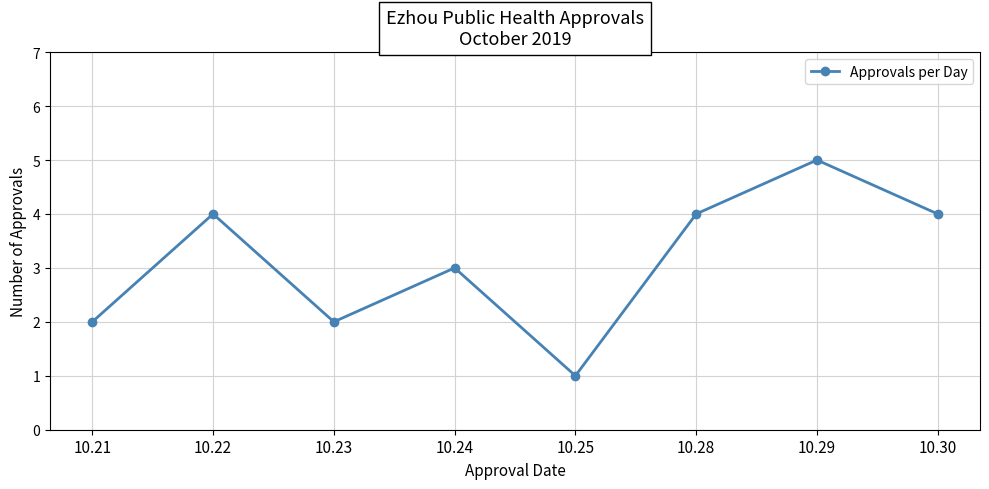

Which has a higher value, 10.28 or 10.23?

10.28